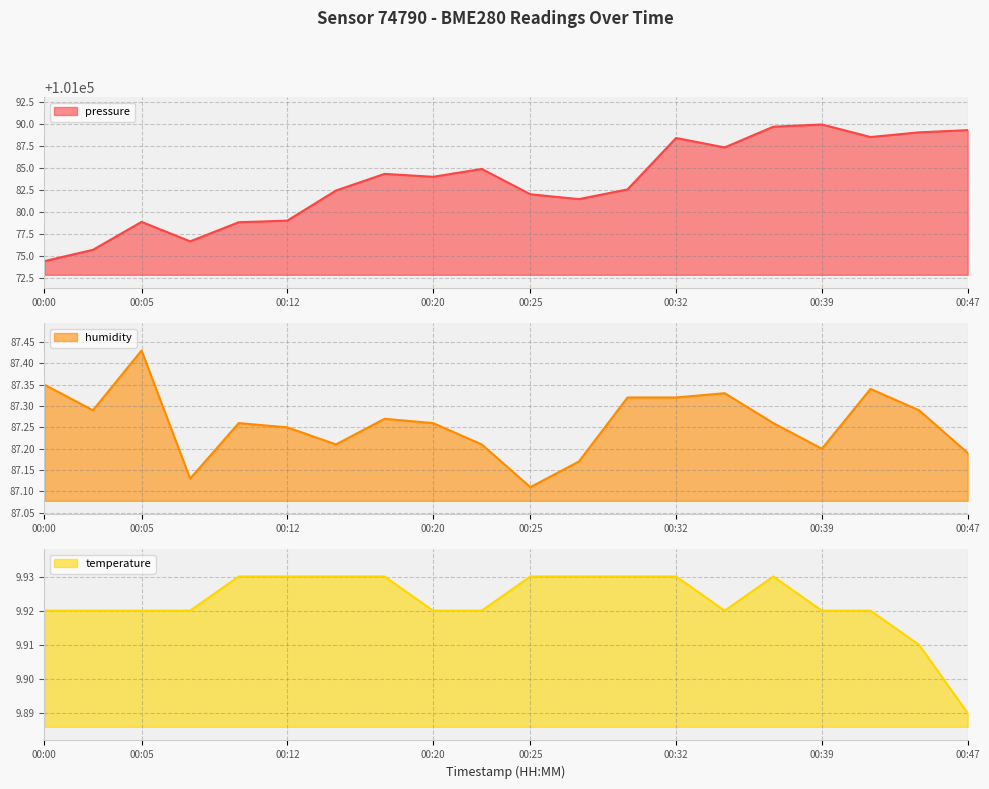

True or false: pressure and humidity intersect in this chart.

False